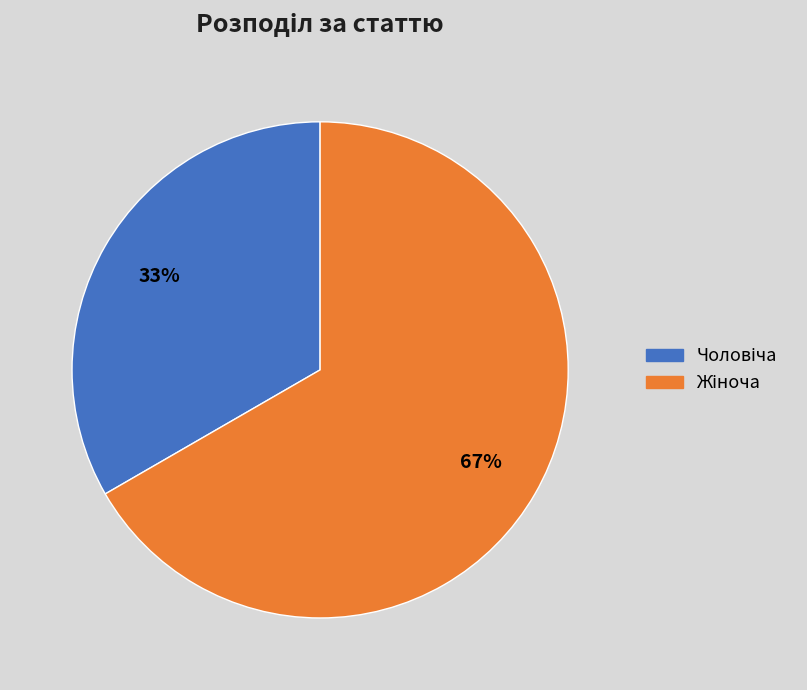

Does any single category account for the majority?

Yes